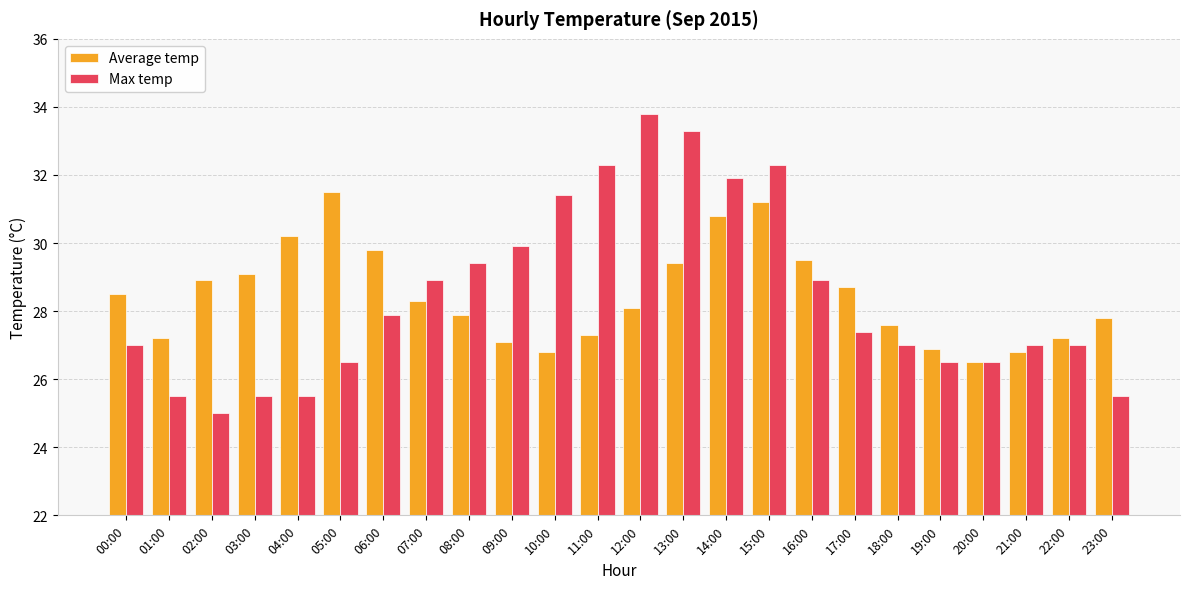

What is the label of the 11th bar from the right?

13:00